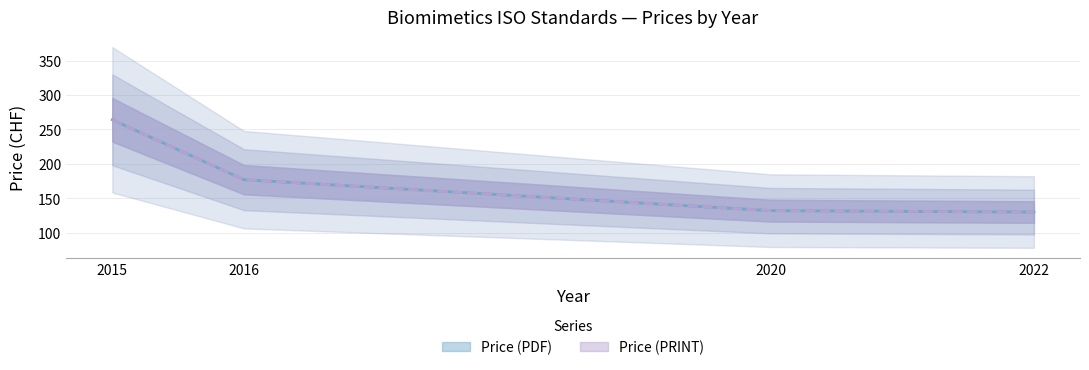

Which series changed the most between 2022 and 2022?

Price (PDF)